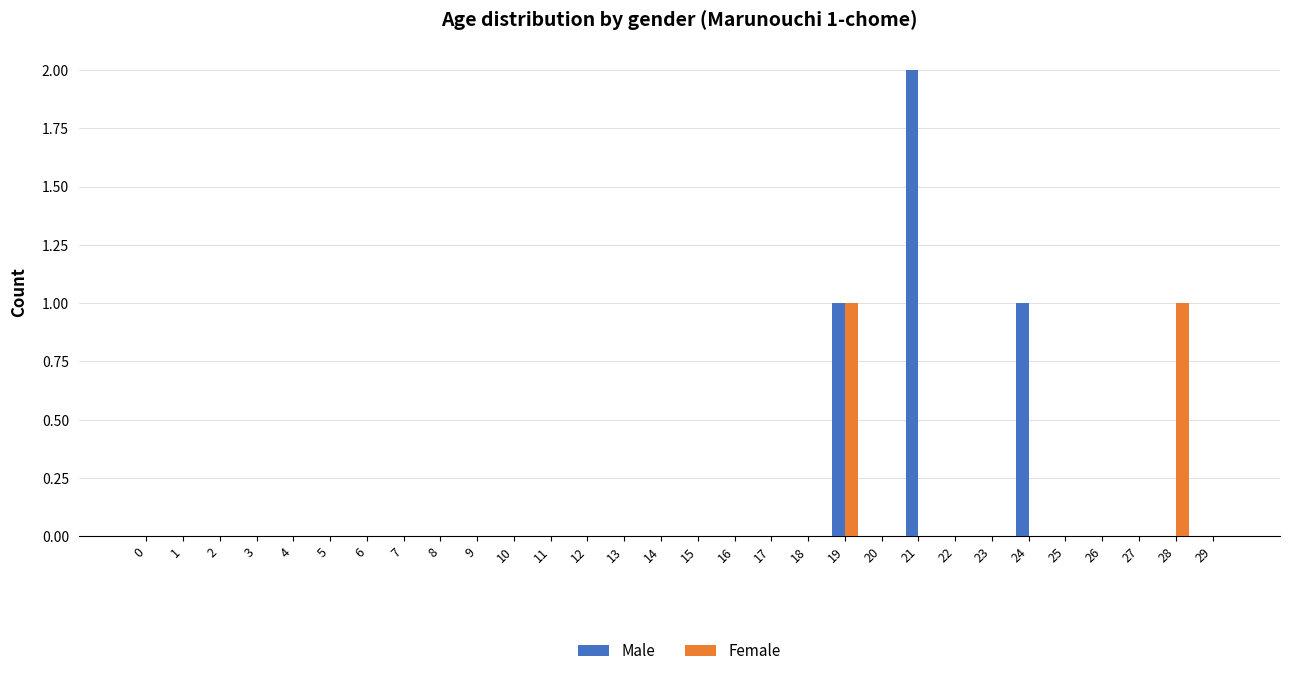

Reading left to right, transcribe all the data shown in this chart.

Male: 0	0	0	0	0	0	0	0	0	0	0	0	0	0	0	0	0	0	0	1	0	2	0	0	1	0	0	0	0	0
Female: 0	0	0	0	0	0	0	0	0	0	0	0	0	0	0	0	0	0	0	1	0	0	0	0	0	0	0	0	1	0